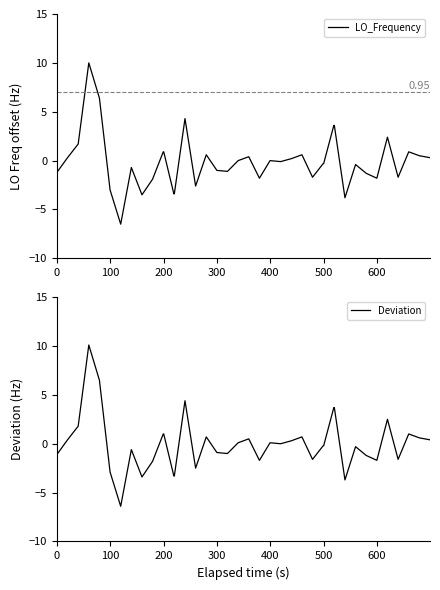

True or false: Deviation has more than 0 interior local peaks.

True